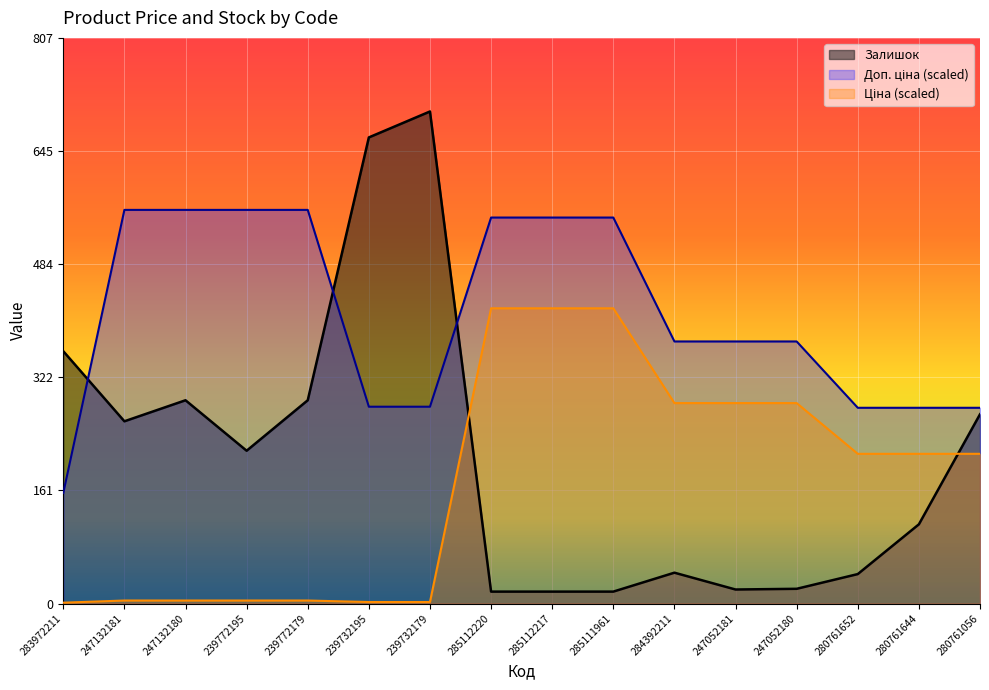

What is the label of the 15th point from the right?

247132181